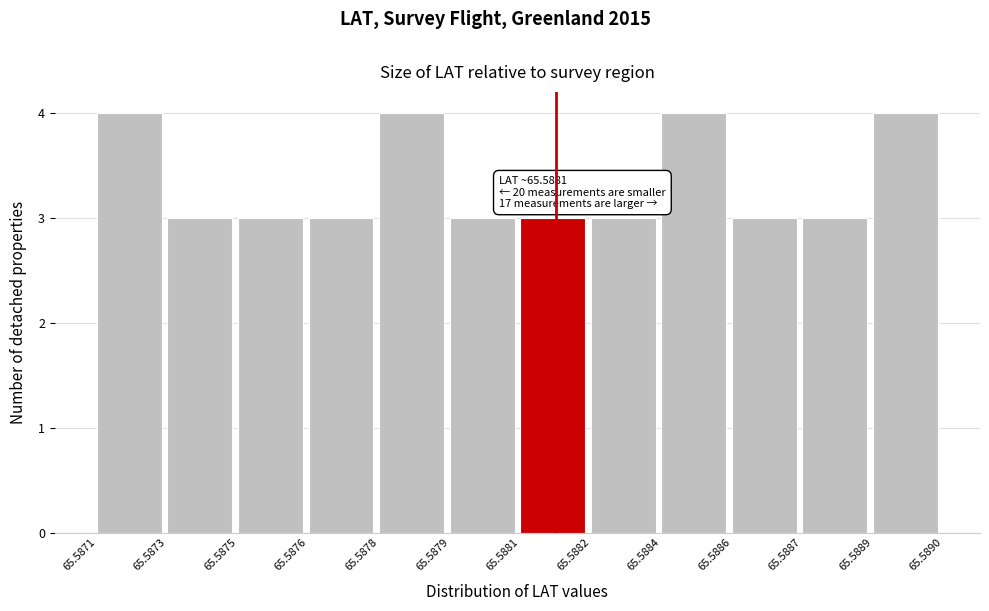

Reading left to right, transcribe all the data shown in this chart.

65.5871=4	65.5873=3	65.5875=3	65.5876=3	65.5878=4	65.5879=3	65.5881=3	65.5882=3	65.5884=4	65.5886=3	65.5887=3	65.5889=4